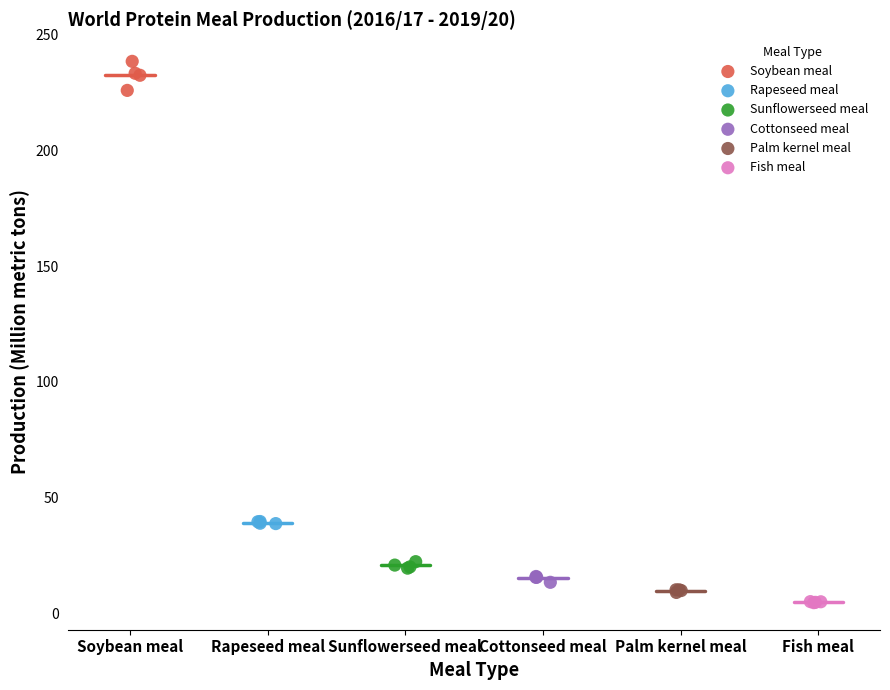

Which series reaches the maximum Y coordinate?

Soybean meal